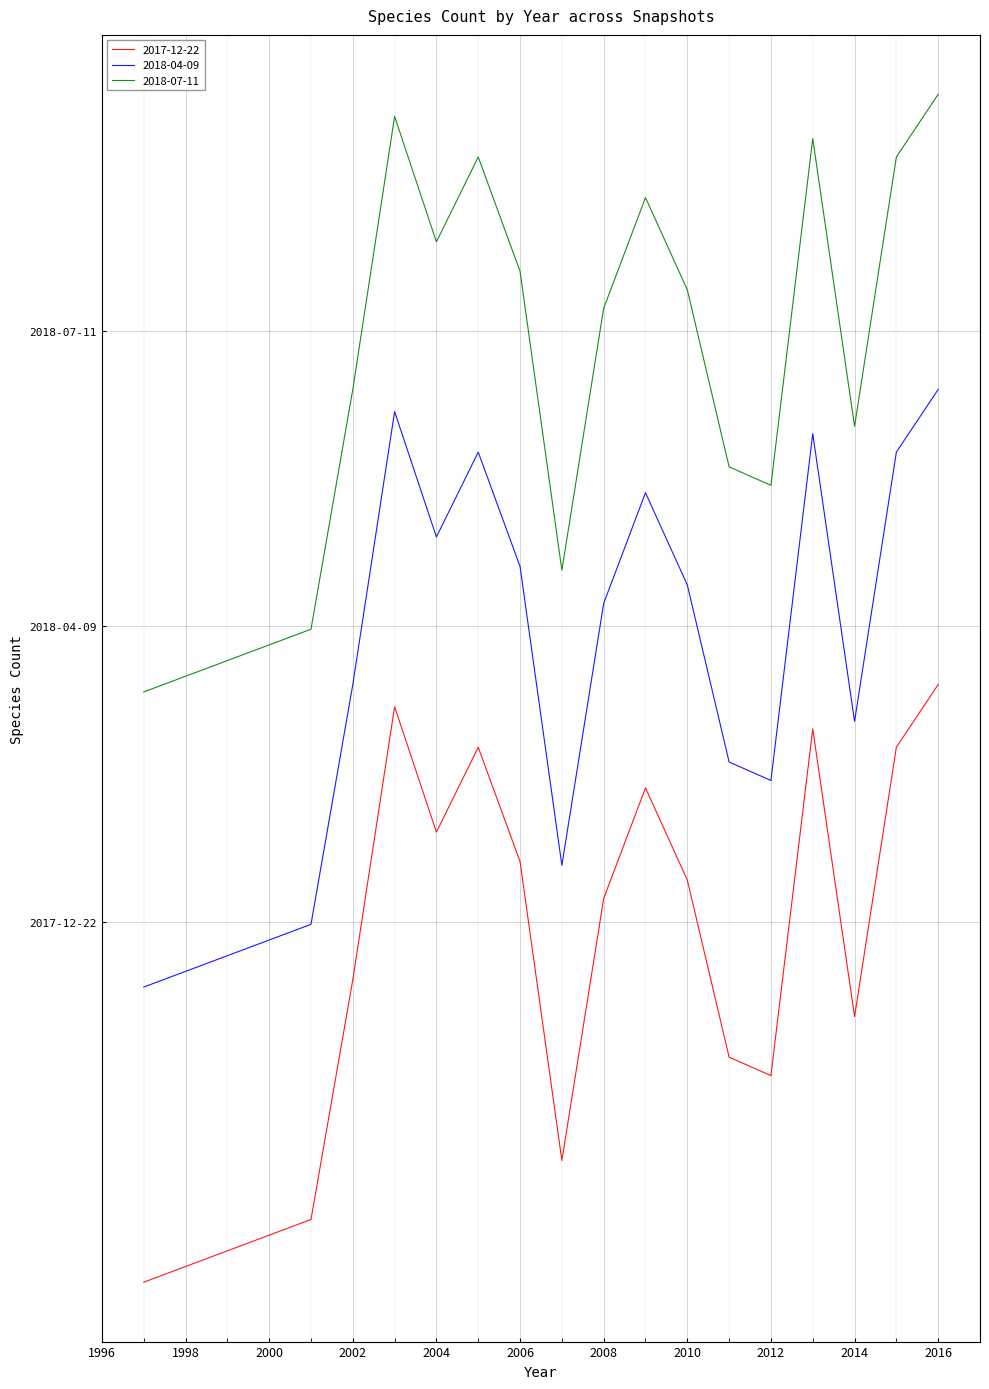

What are all the series names shown in the legend?

2017-12-22, 2018-04-09, 2018-07-11